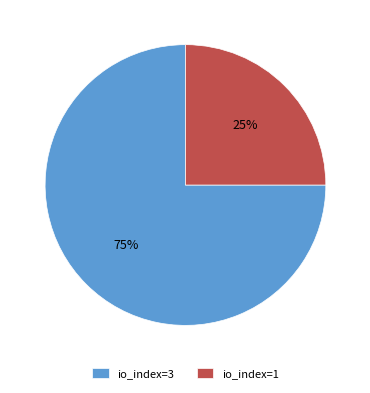

Approximately how many times larger is the value at io_index=3 compared to io_index=1?

3.0